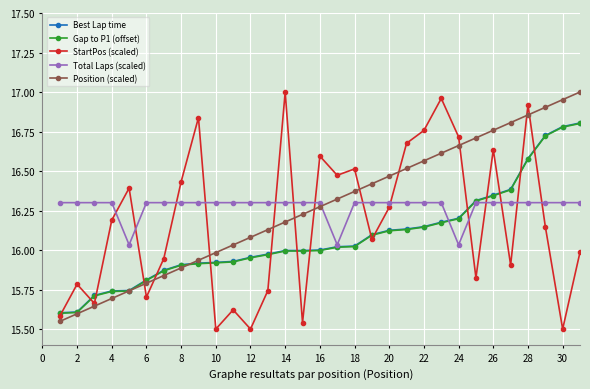

True or false: Total Laps (scaled) and Position (scaled) intersect in this chart.

True